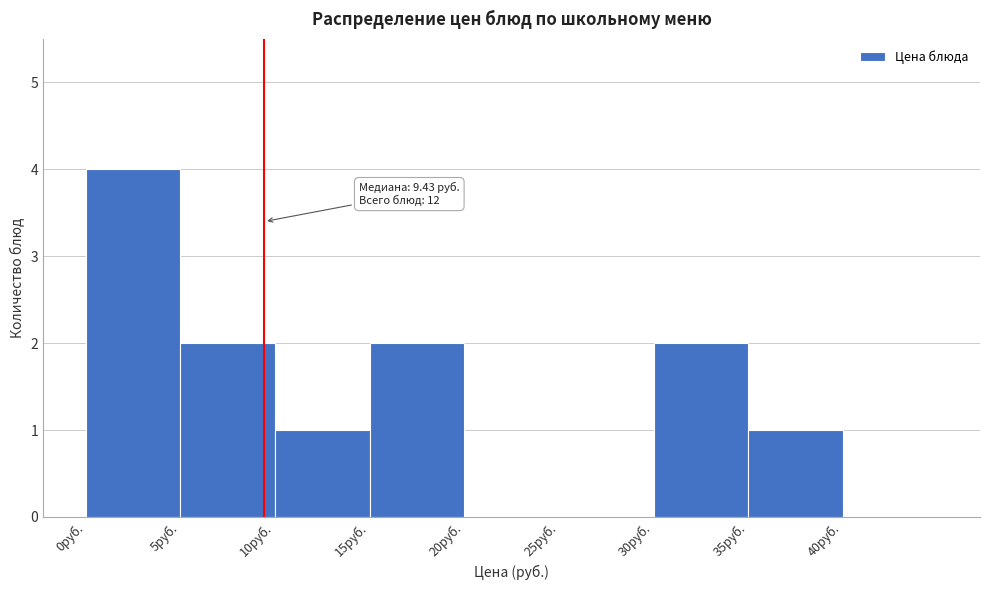

Which range on the x-axis has the tallest bar?

0 to 5